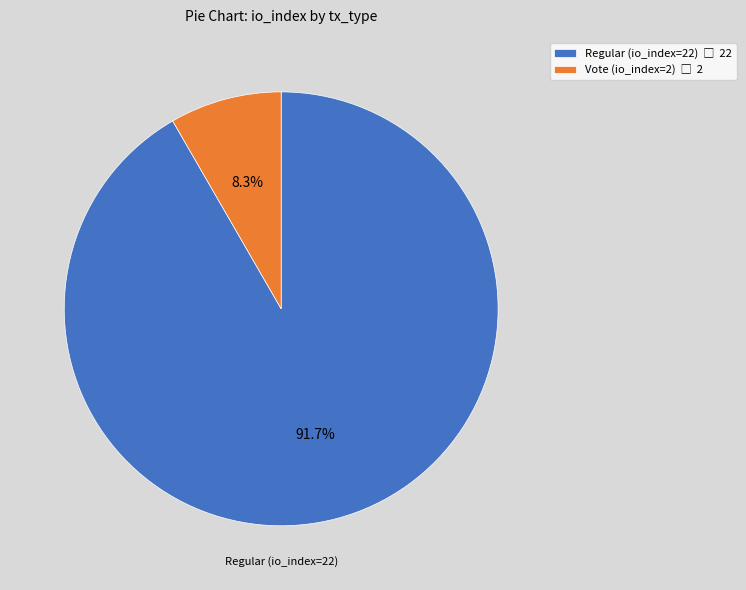

How many segments does this pie chart have?

2